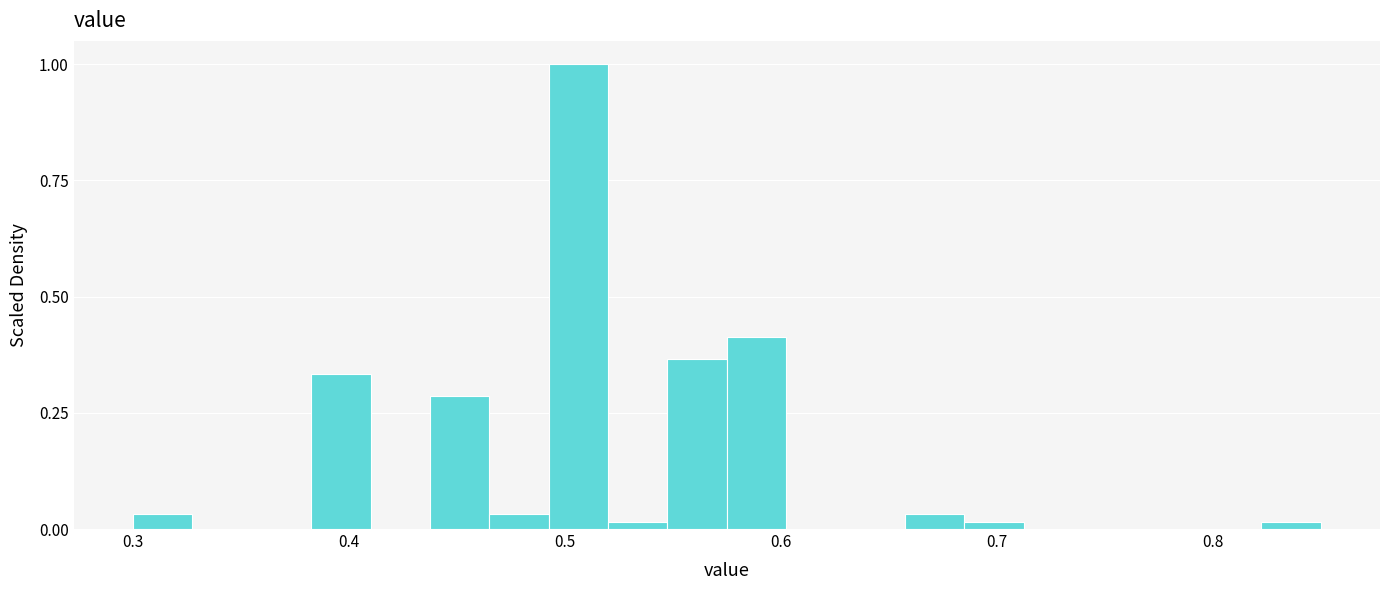

Around what value on the x-axis is the tallest bar? Give the approximate position of its centre, as read against the axis.

0.51